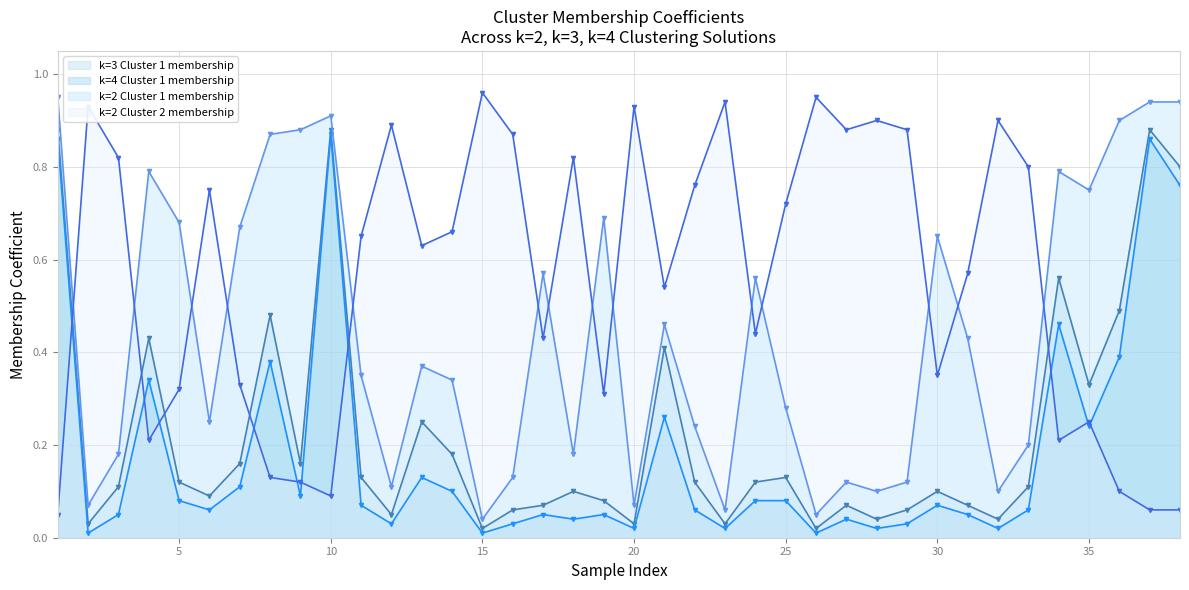

What are all the series names shown in the legend?

k=3 Cluster 1 membership, k=4 Cluster 1 membership, k=2 Cluster 1 membership, k=2 Cluster 2 membership